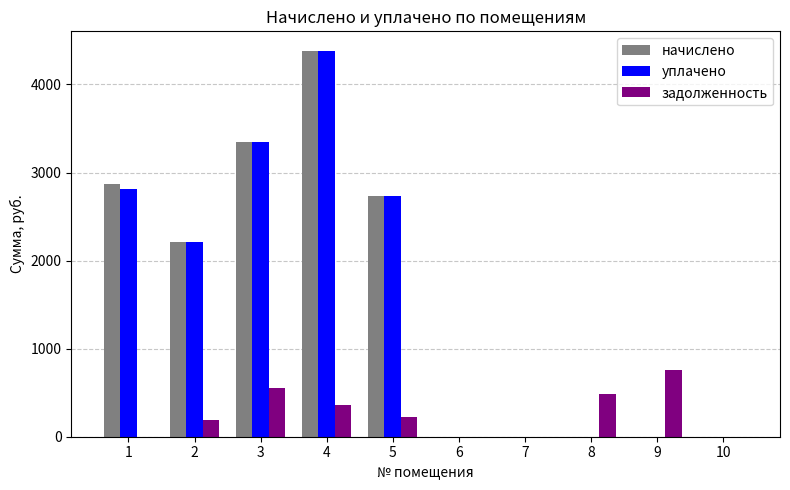

What is the sum of all начислено values?

15556.9